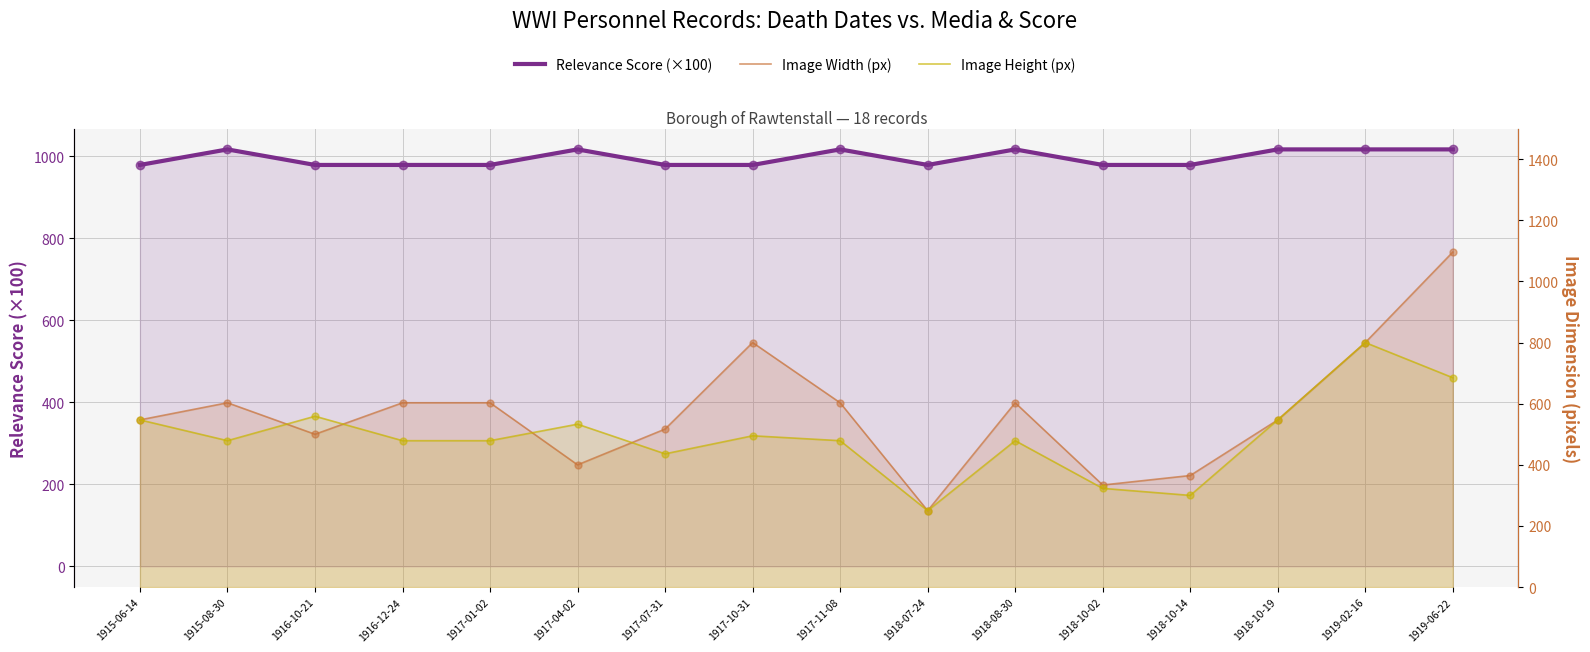

Which series has the widest spread of values?

Image Width (px)